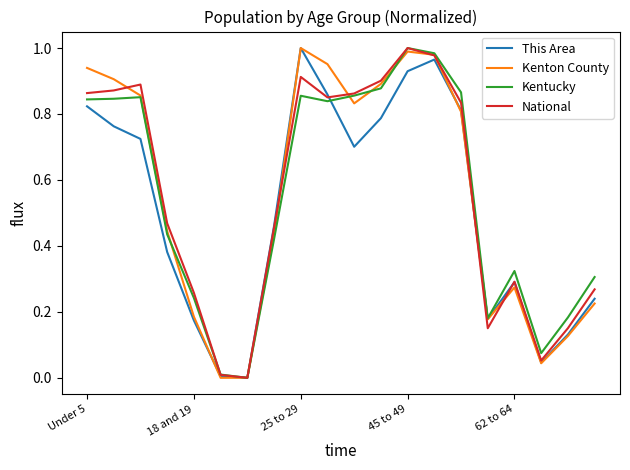

The value of This Area at 25 to 29 is 0.4. True or false?

False